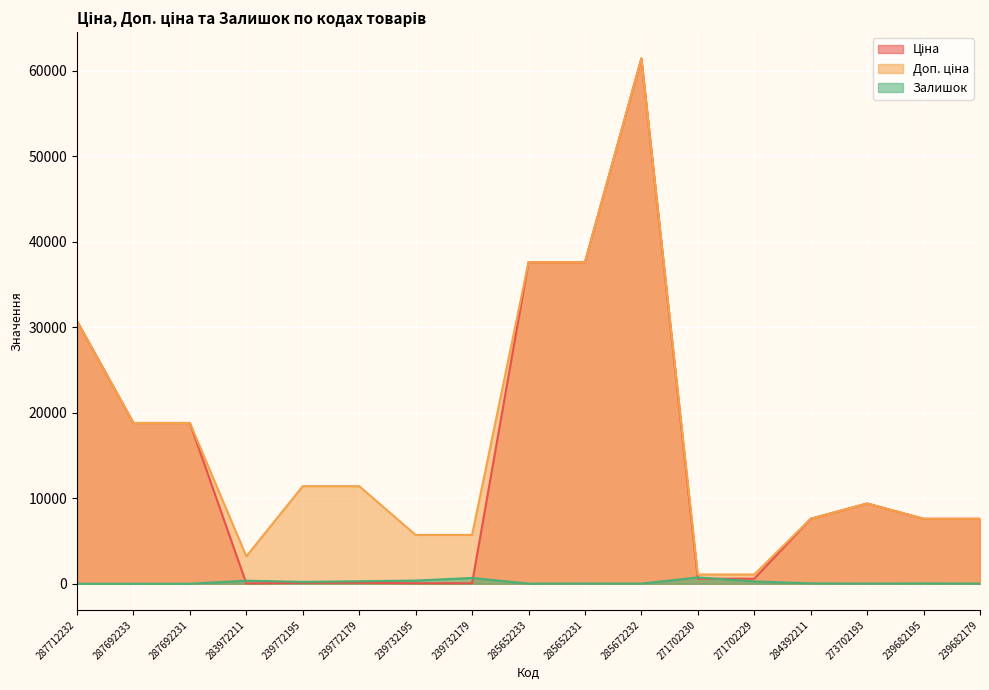

What are all the series names shown in the legend?

Ціна, Доп. ціна, Залишок